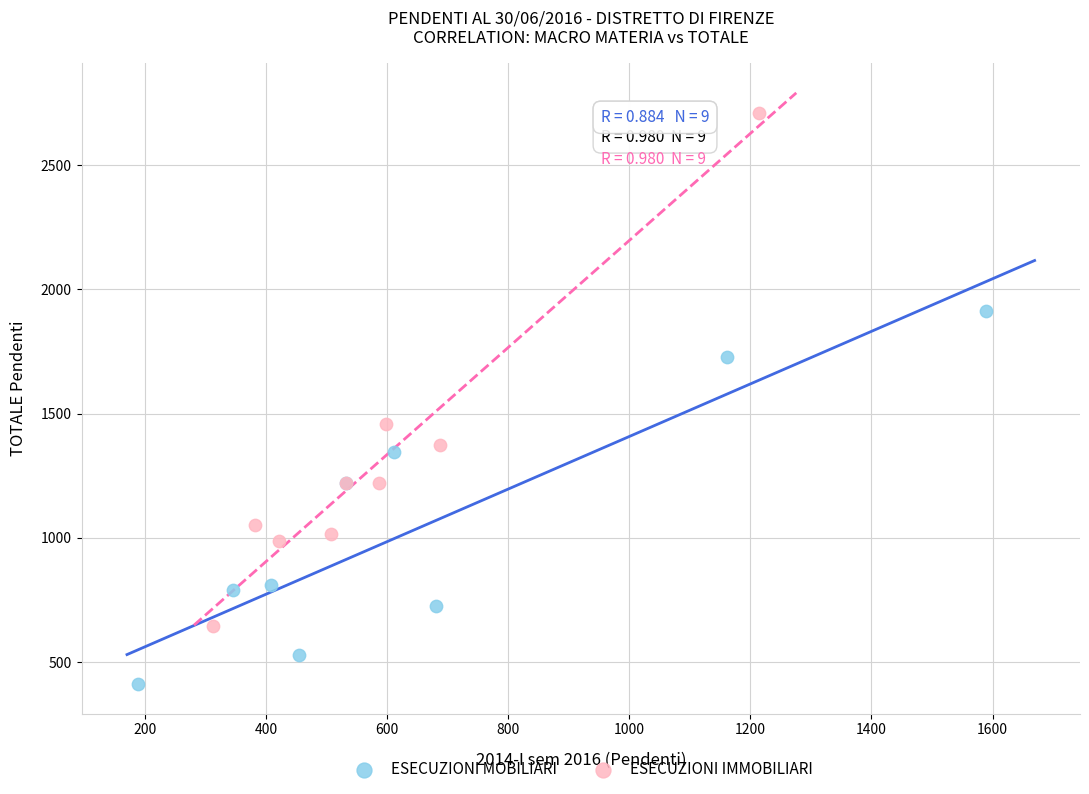

What are all the series names shown in the legend?

ESECUZIONI MOBILIARI, ESECUZIONI IMMOBILIARI